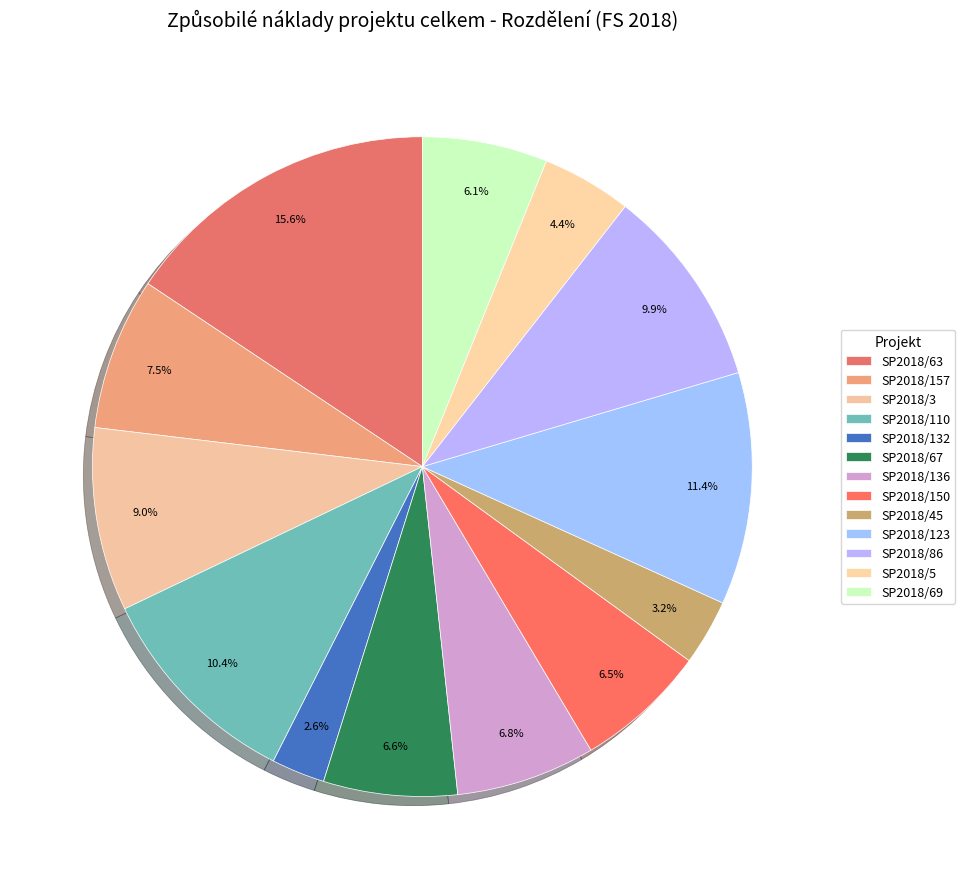

What is the smallest slice in the pie chart?

SP2018/132